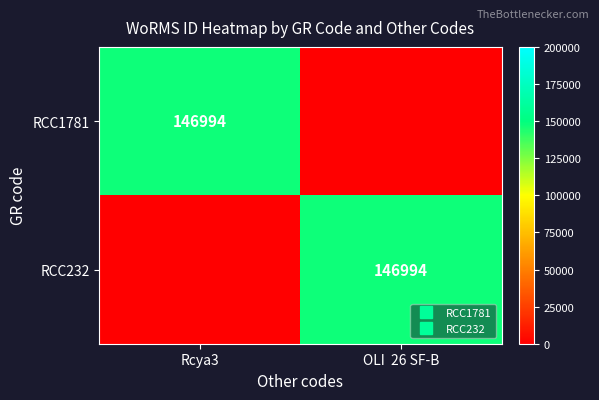

At which label is RCC1781 closest to 73497?

Rcya3